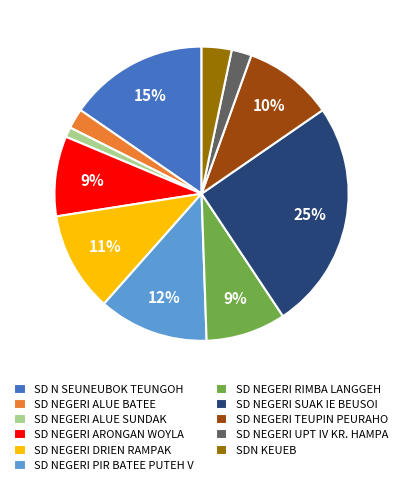

How many slices are in this pie chart?

11